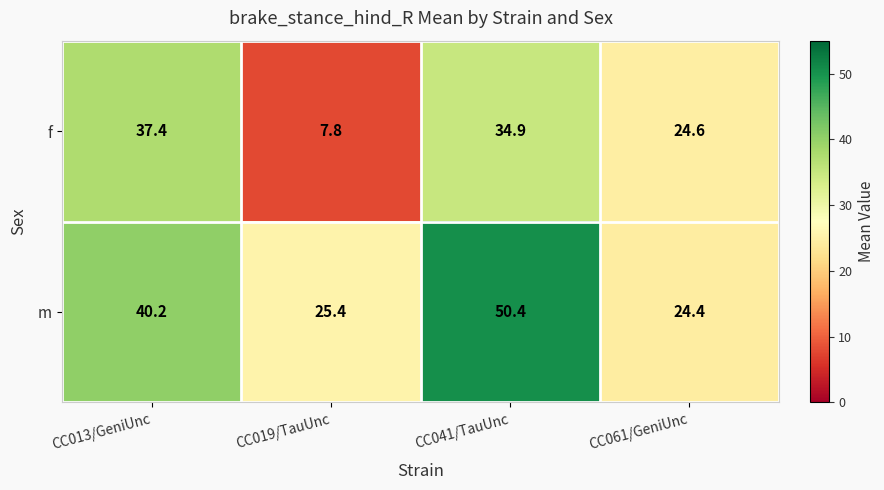

What is the difference between the highest and lowest values at CC041/TauUnc?

15.5